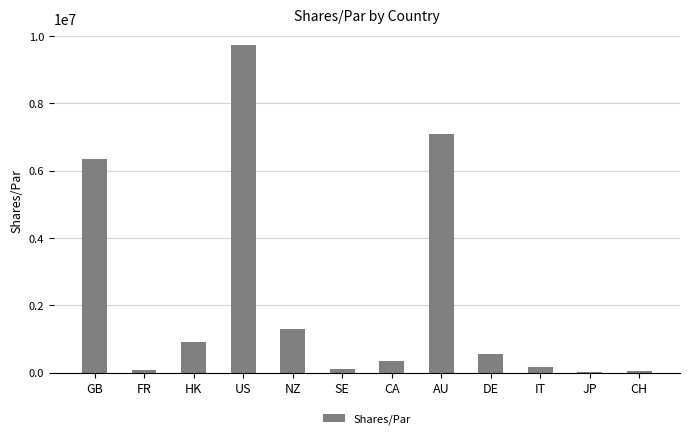

What is the sum of all values?

26740063